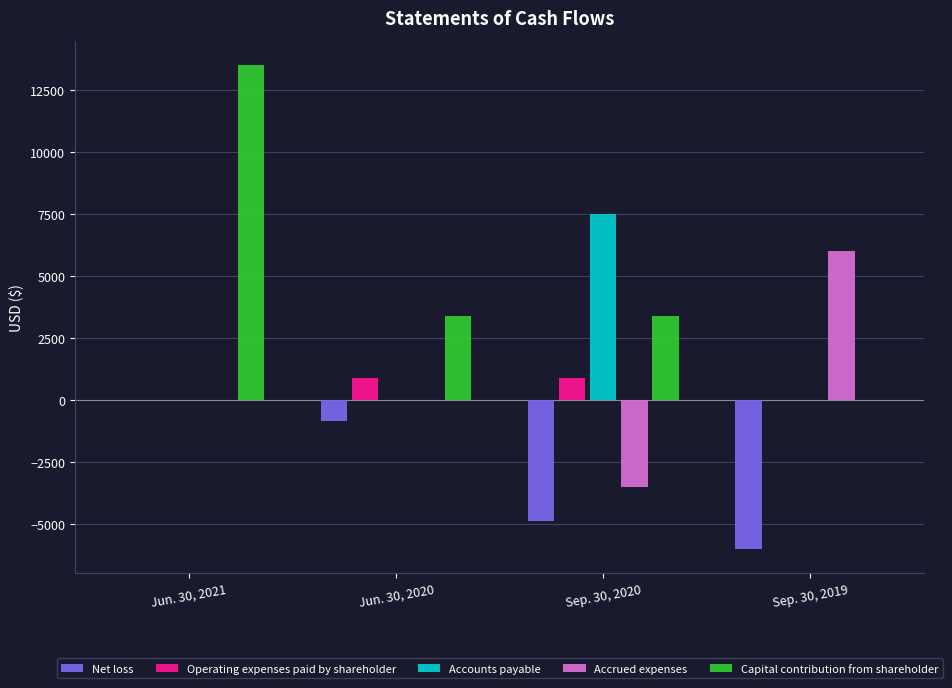

True or false: Capital contribution from shareholder has a value of 17889 at Jun. 30, 2021.

False